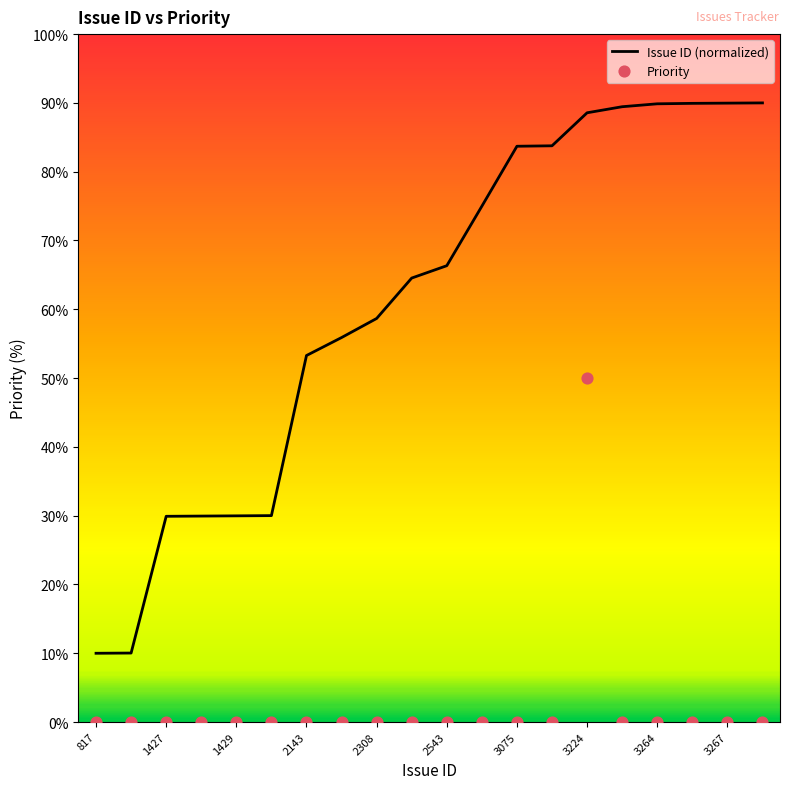

Which series has the largest Y range (max minus min)?

Issue ID